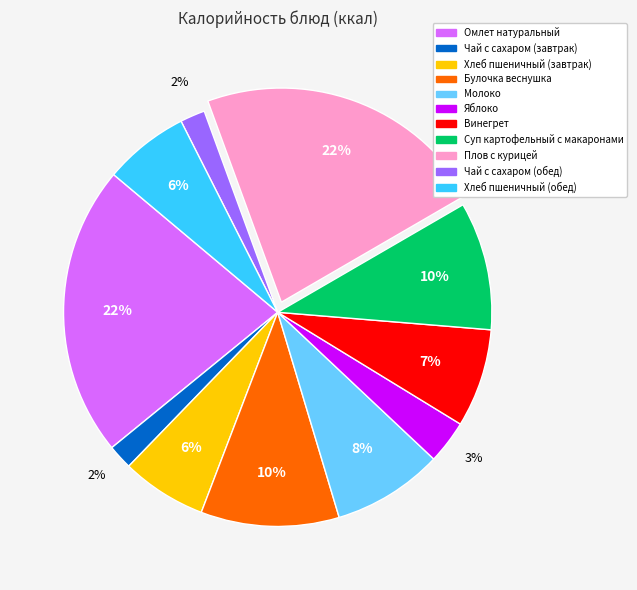

Is the sum of Омлет натуральный and Суп картофельный с макаронами greater than half?

No